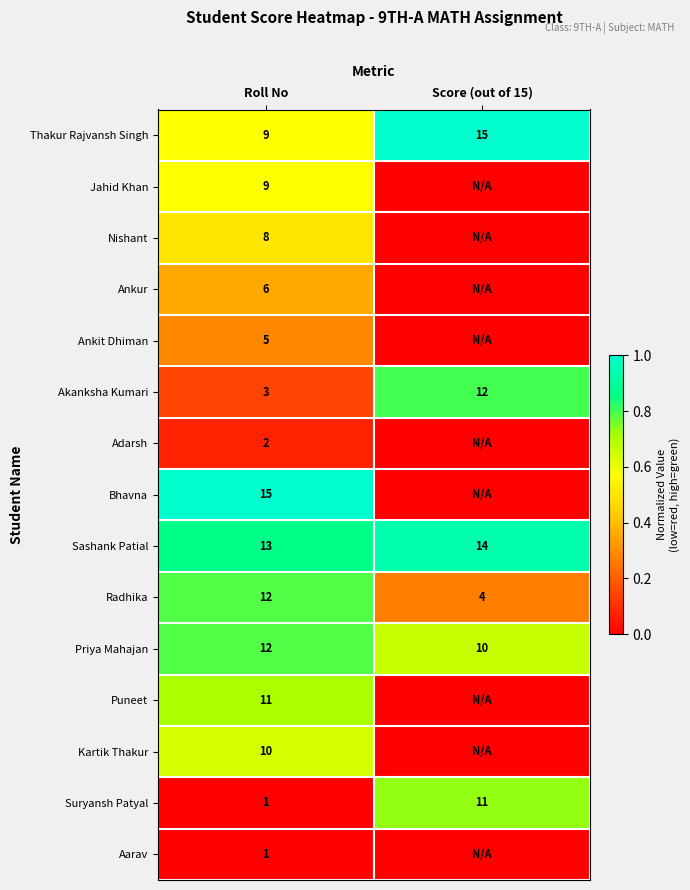

Which category has the highest value across all series?

Score (out of 15)